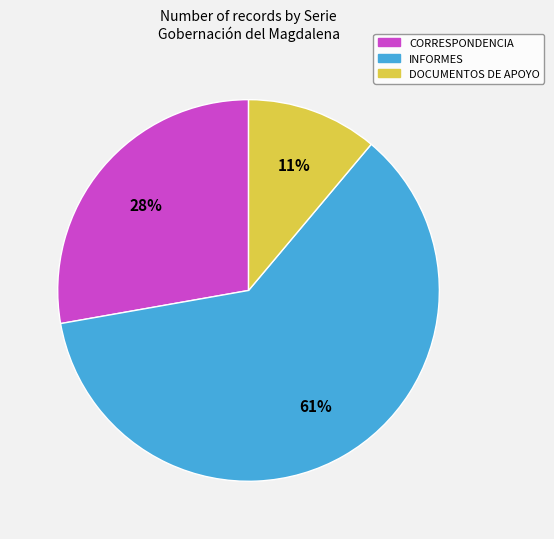

Do INFORMES and CORRESPONDENCIA together represent more than half of the pie?

Yes